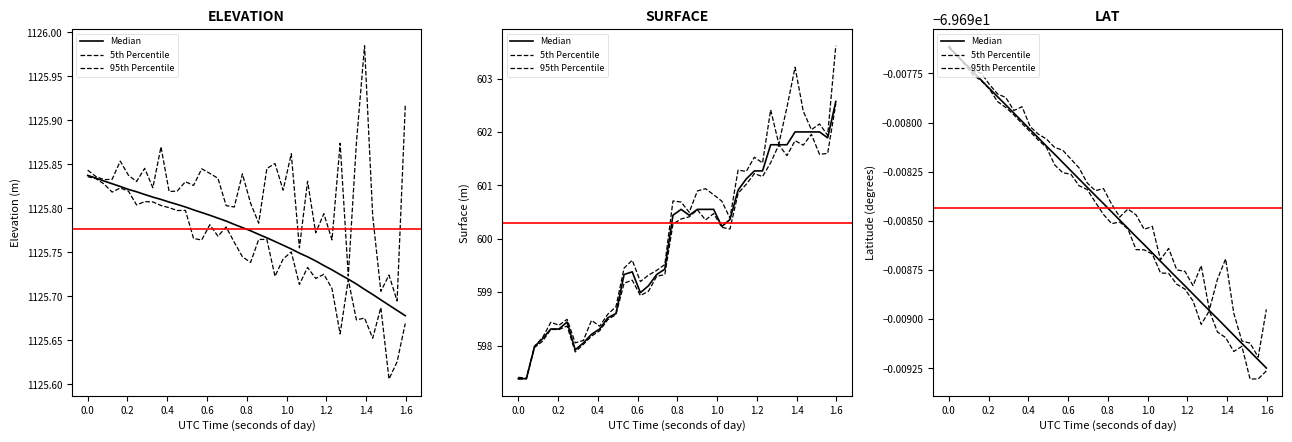

True or false: Median has more than 0 interior local peaks.

False